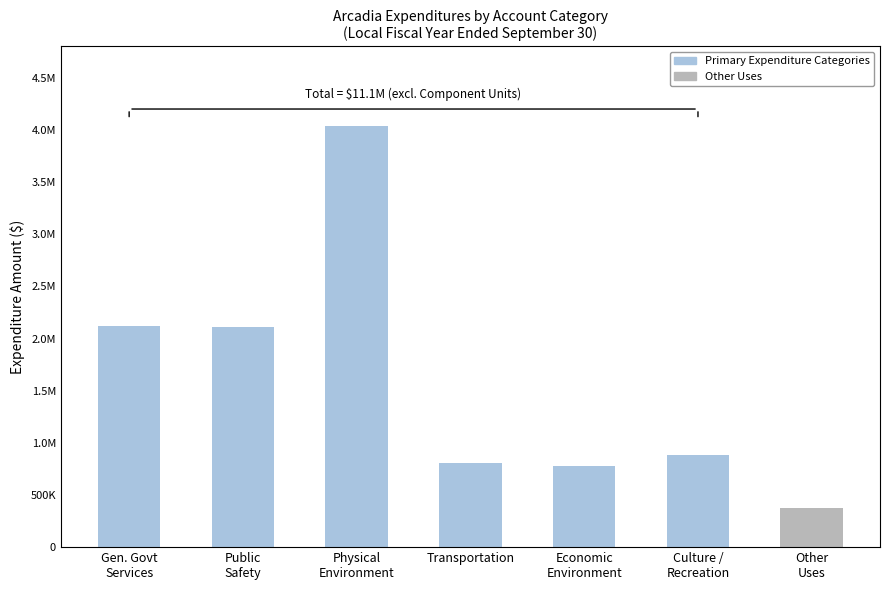

True or false: the data shows 113850 at Other
Uses.

False